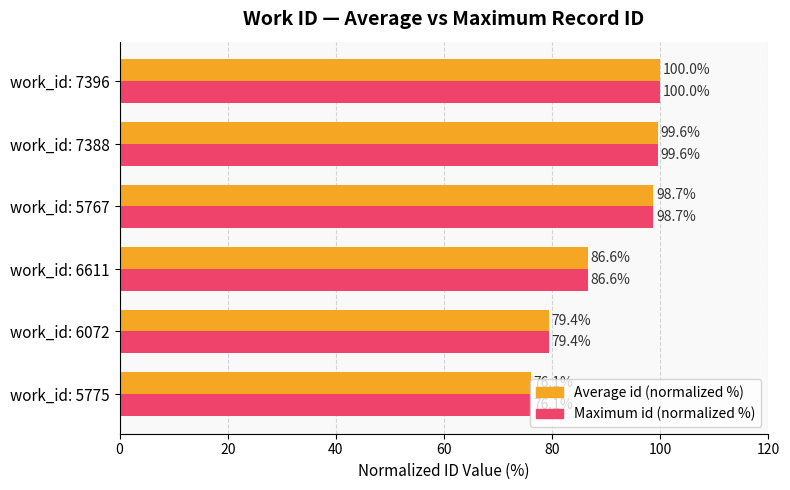

At which category is the sum across all series the highest?

work_id: 7396